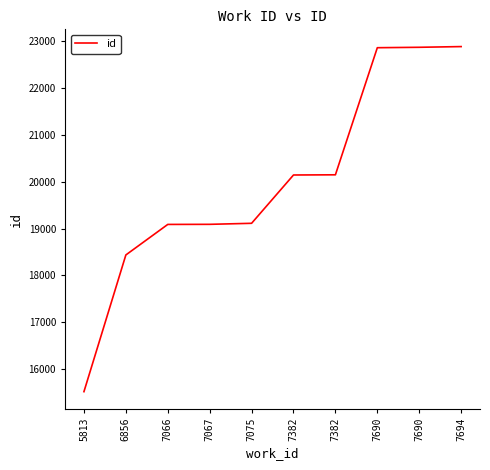

How many lines are shown in the chart?

1